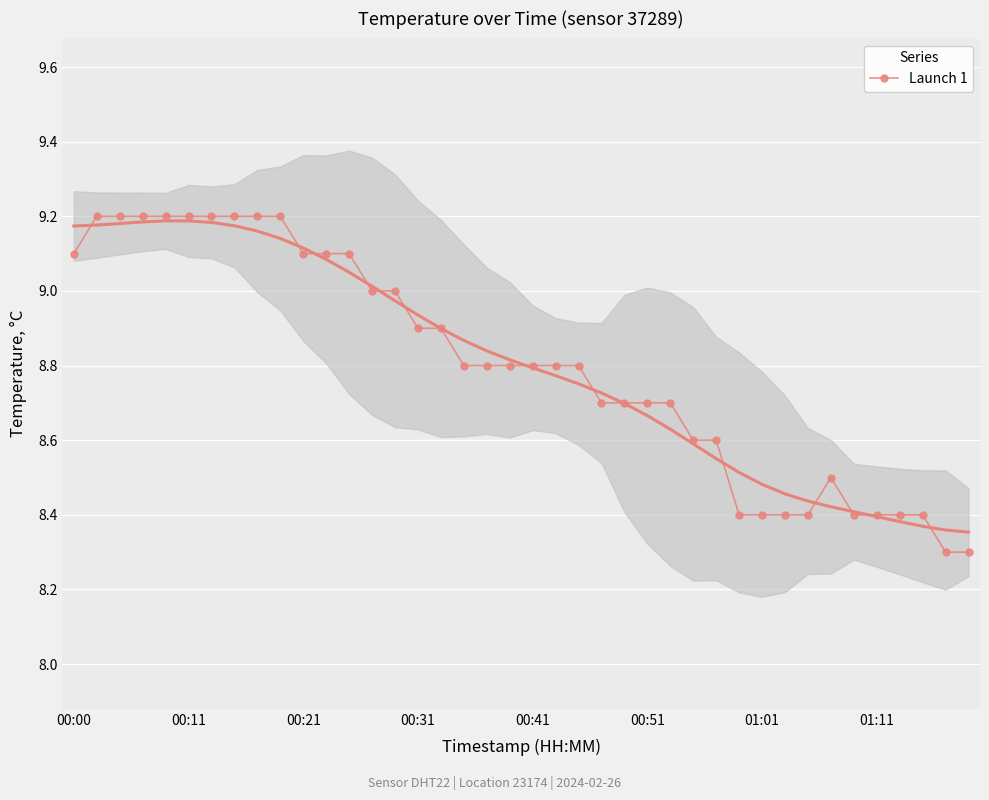

Where is the data nearest to the value 8?

38